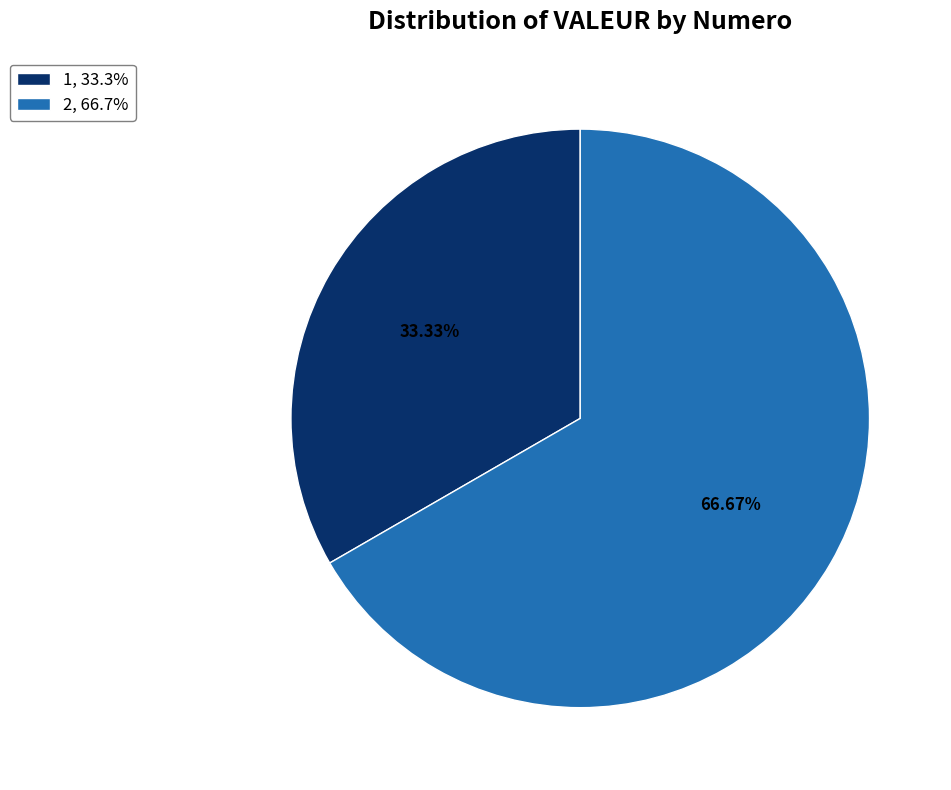

Approximately how many times larger is the value at 2, 66.7% compared to 1, 33.3%?

2.0